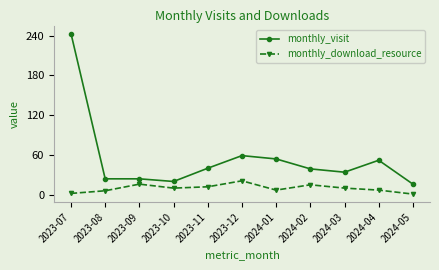

True or false: monthly_download_resource and monthly_visit intersect in this chart.

False